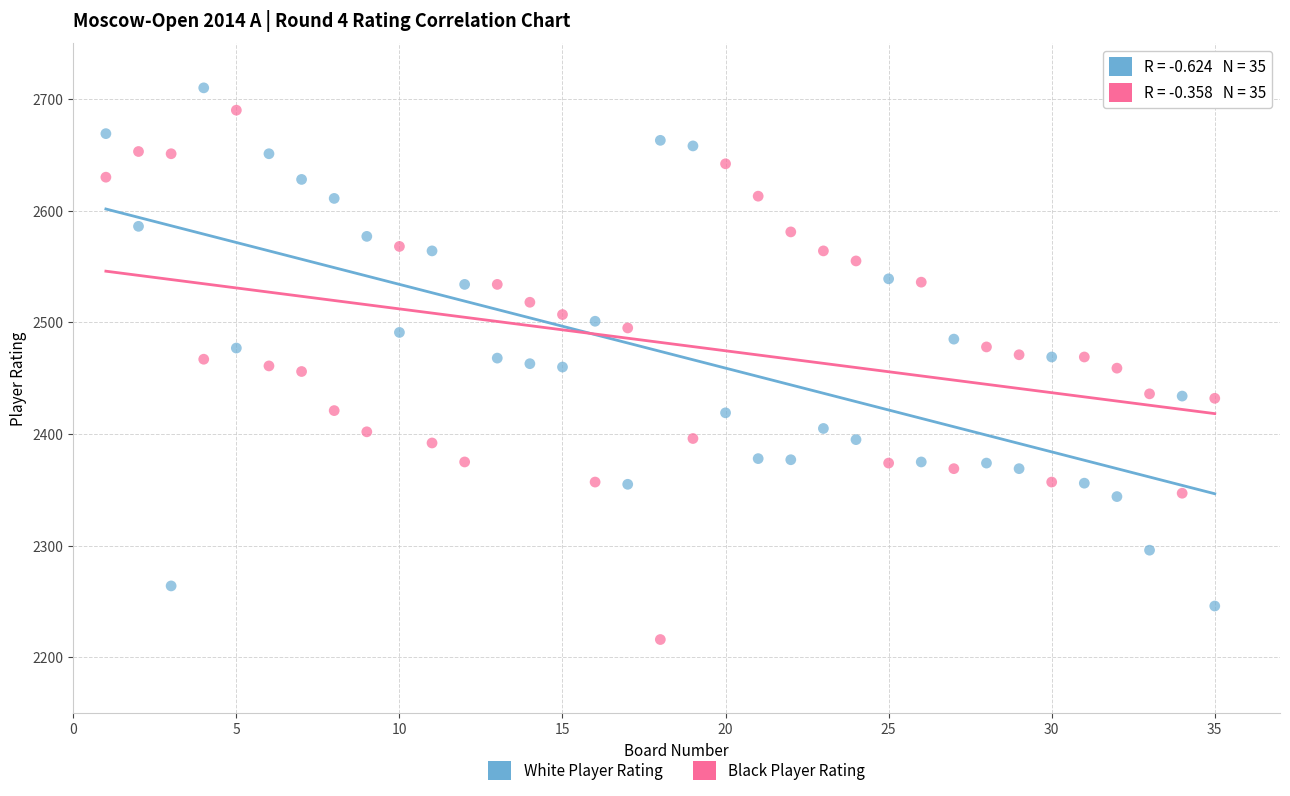

Which series contains the lowest Y value?

Black Player Rating